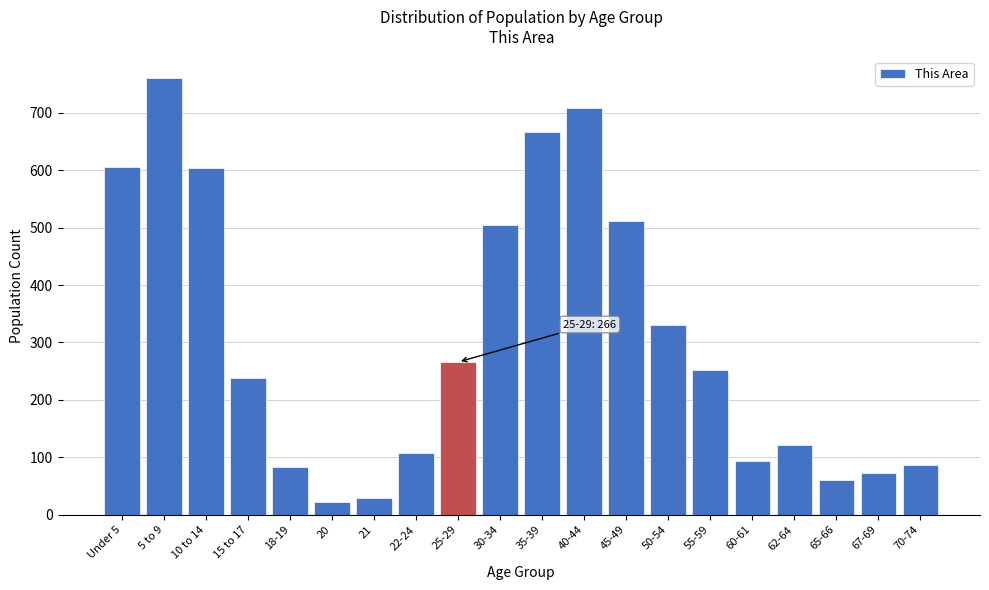

Where is the data nearest to the value 391?

50-54